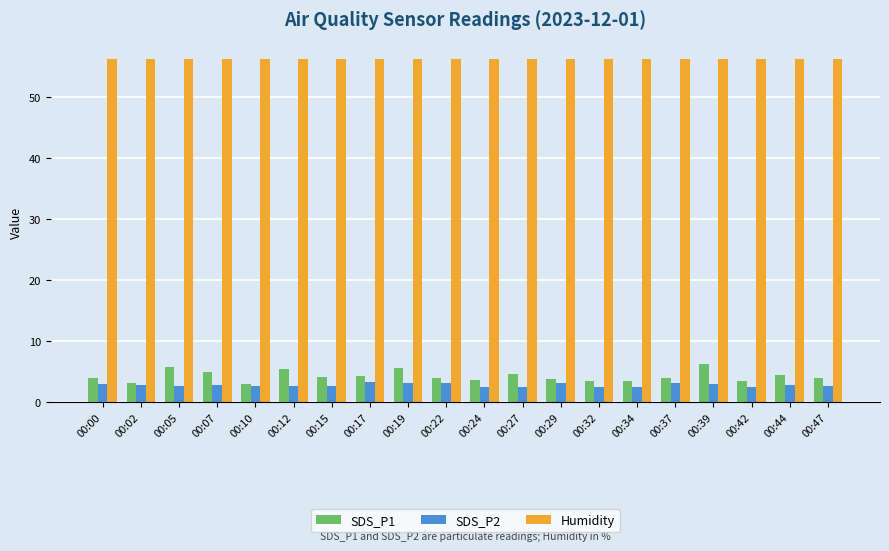

At how many categories does at least one series exceed 6?

20